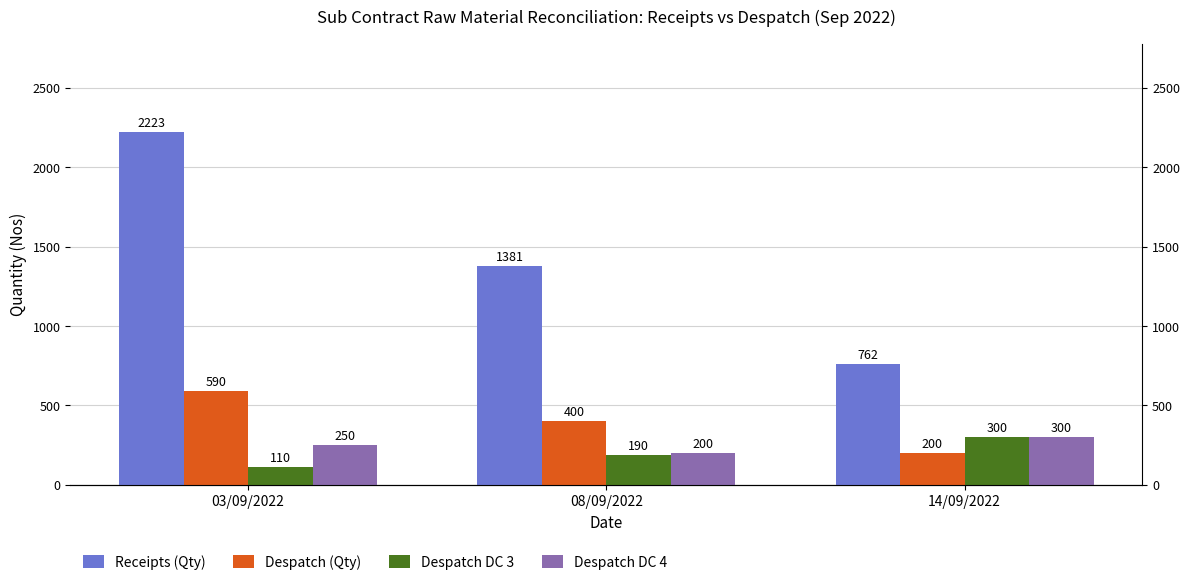

How many values in the Despatch DC 4 series are below 250?

1